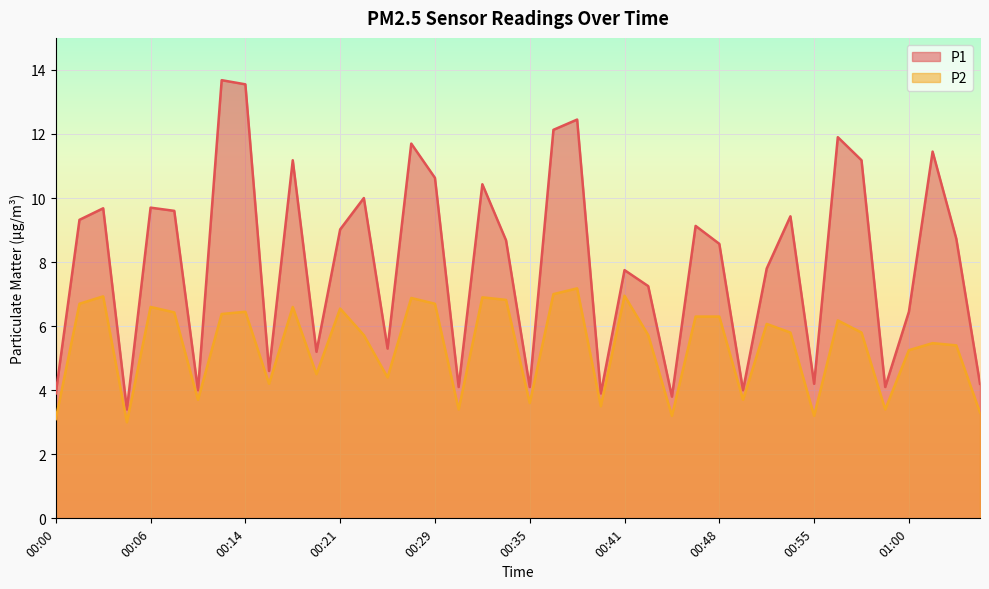

What is the difference between the maximum and minimum values in the P1 series?

10.3